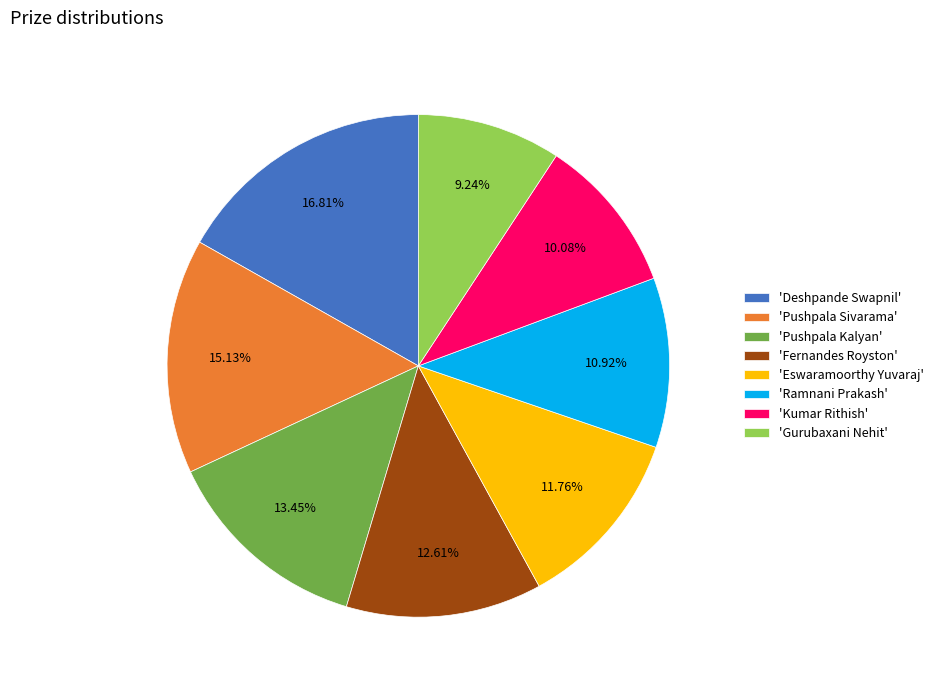

Approximately how many times larger is the value at 'Pushpala Sivarama' compared to 'Deshpande Swapnil'?

0.9